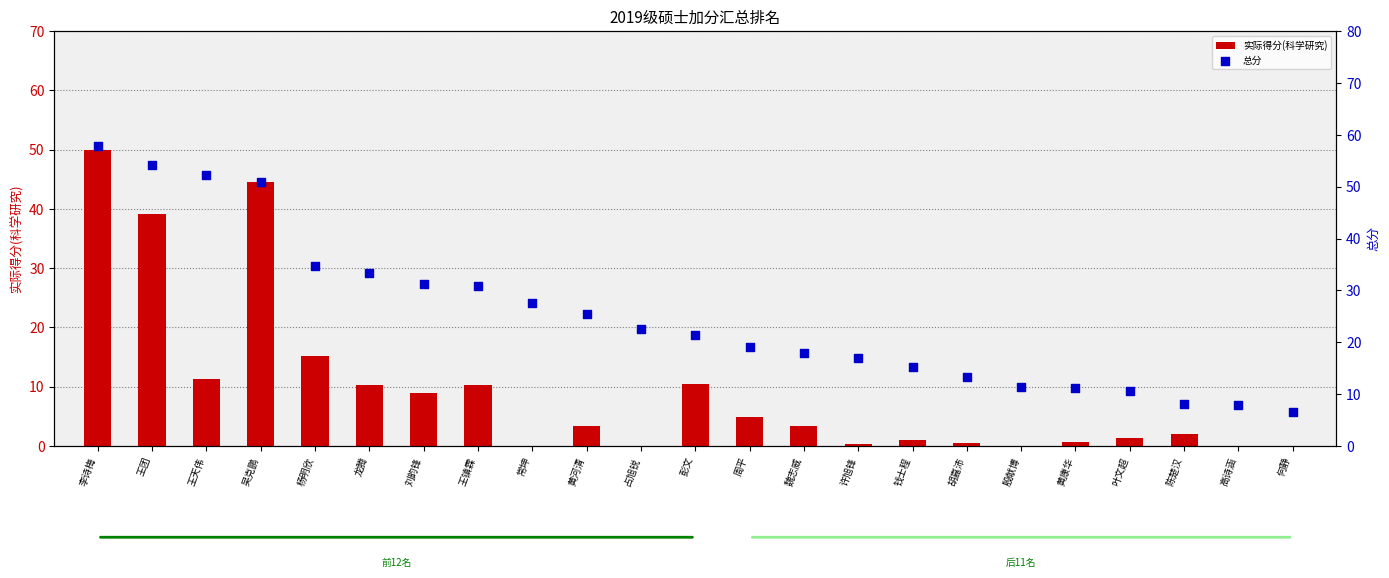

Which series has the widest spread of Y values?

总分